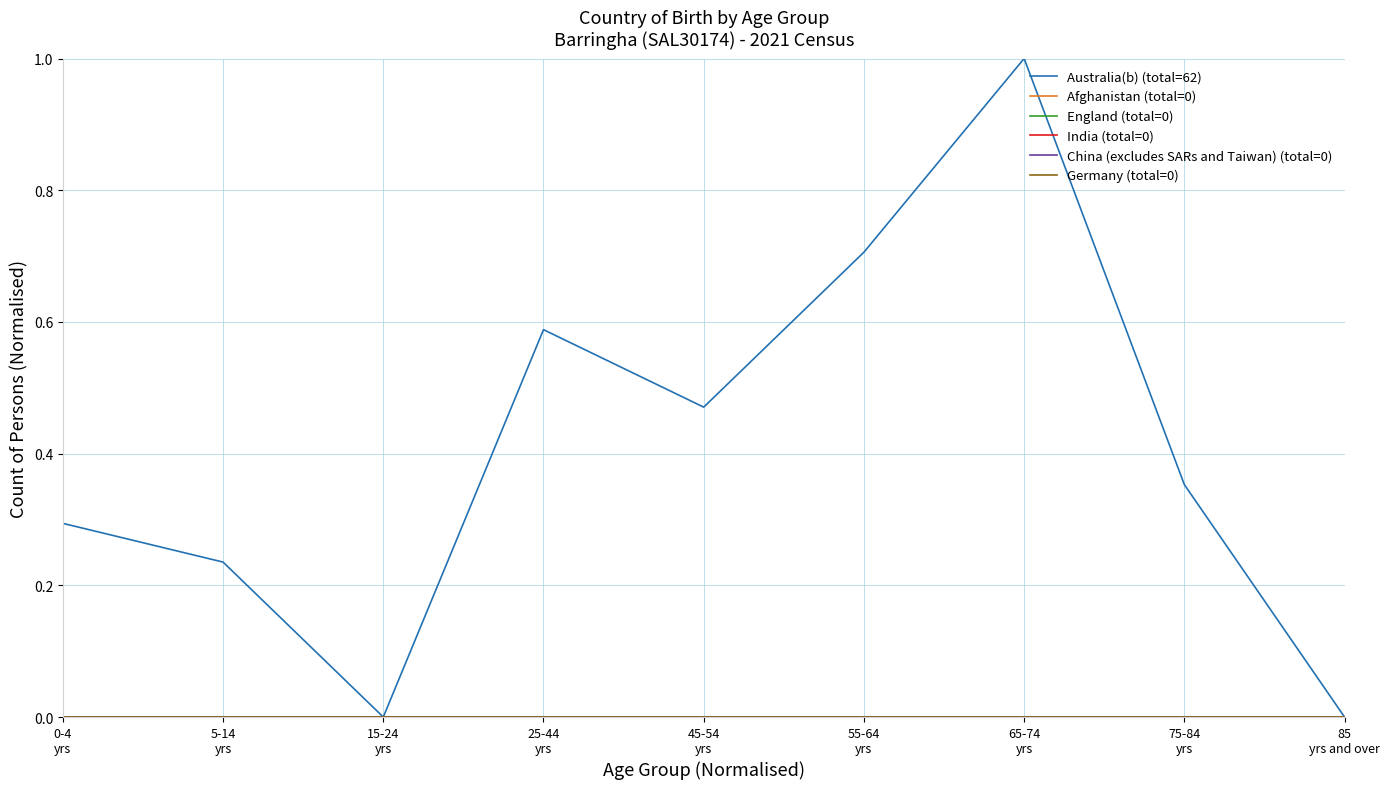

Which series has the widest spread of values?

Australia(b) (total=62)